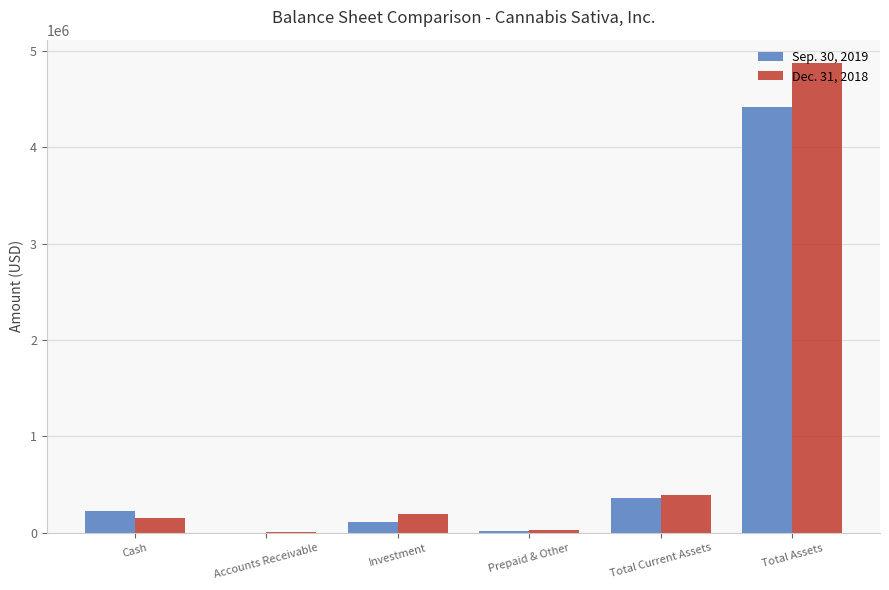

Which label corresponds to the largest value in the chart?

Total Assets